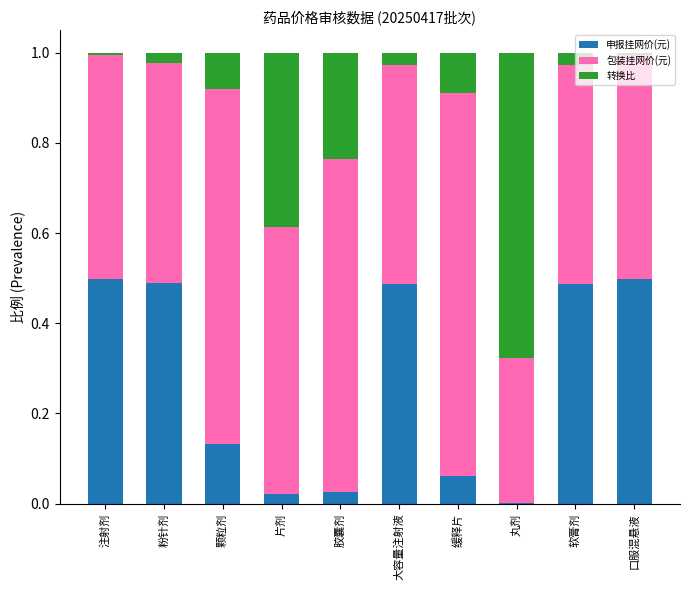

Are the bars horizontal?

No